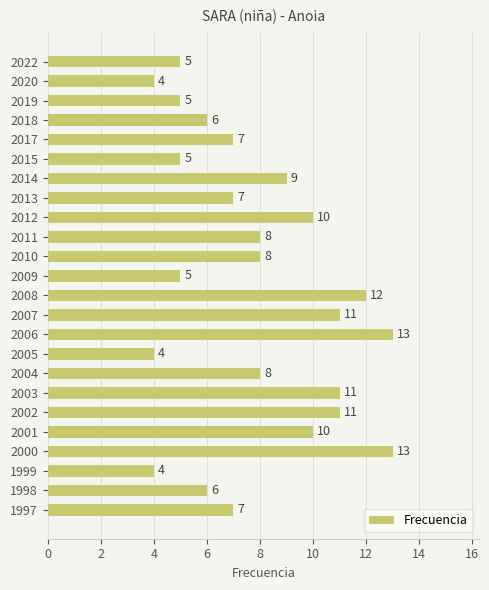

Reading bottom to top, extract all data points from this chart.

7	6	4	13	10	11	11	8	4	13	11	12	5	8	8	10	7	9	5	7	6	5	4	5